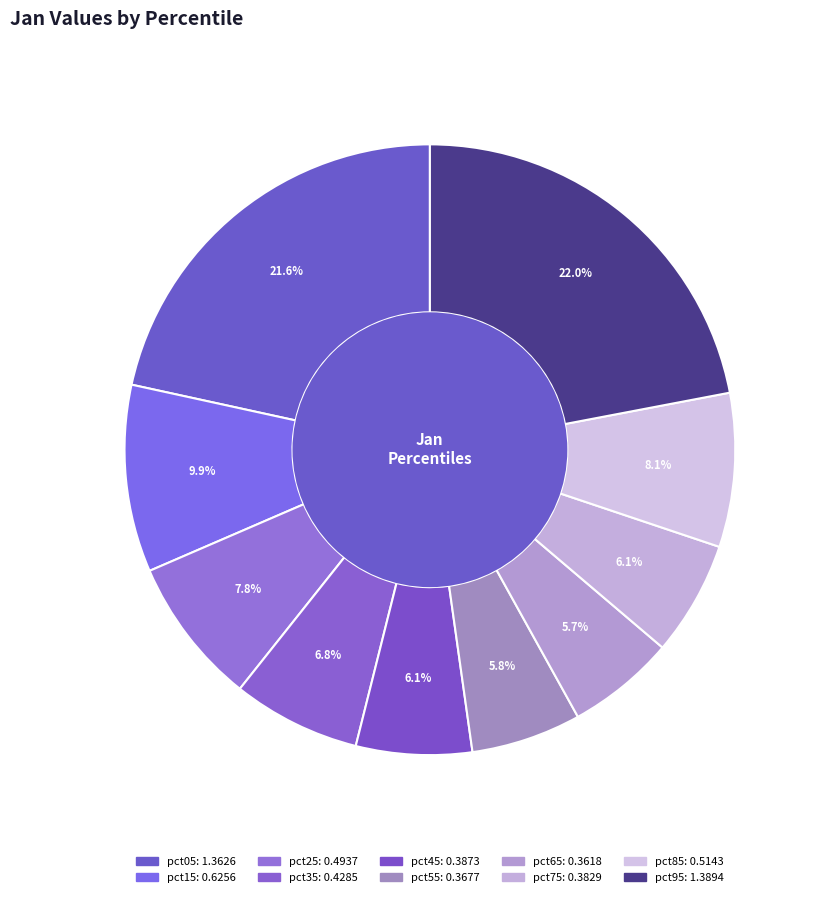

Count the number of slices in the pie.

10